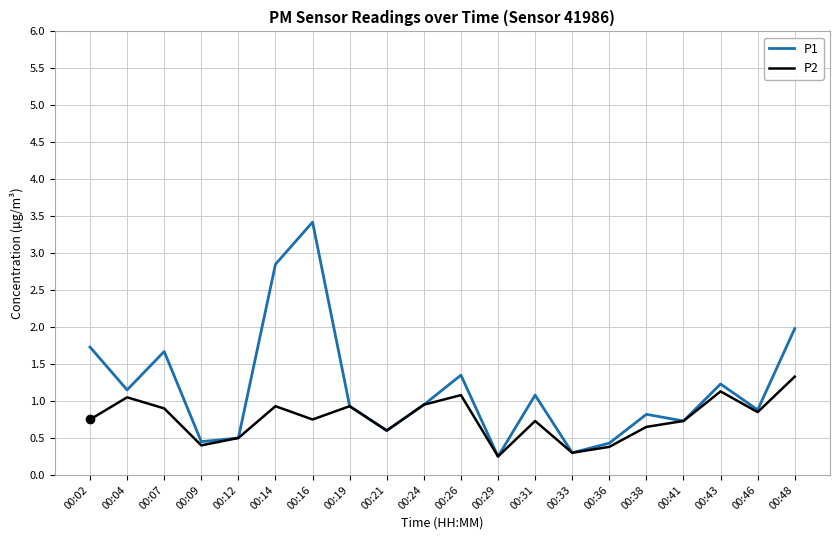

Which series has the largest total across all categories?

P1